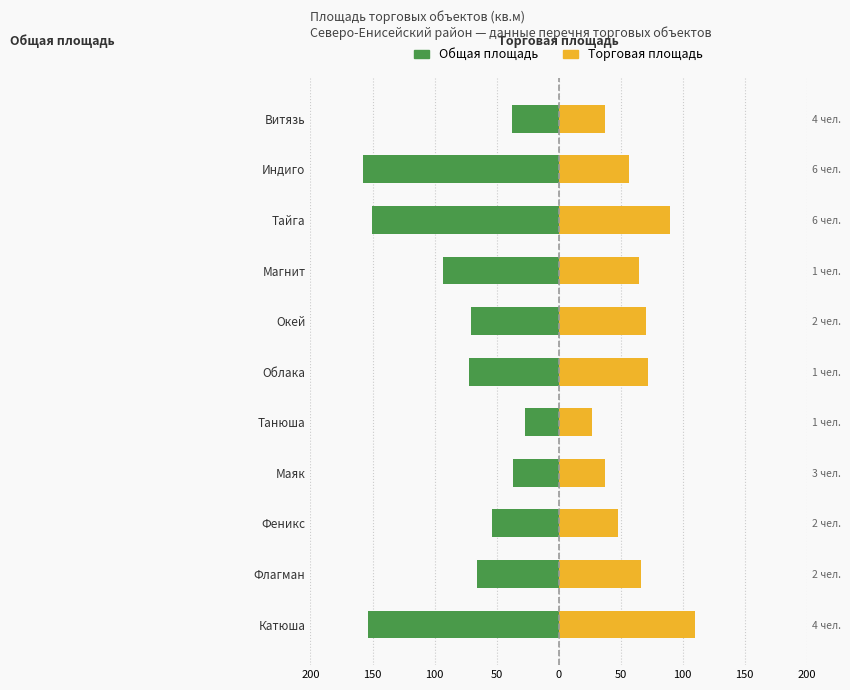

Is the value of Общая площадь at Катюша greater than the value of Торговая площадь at Флагман?

No